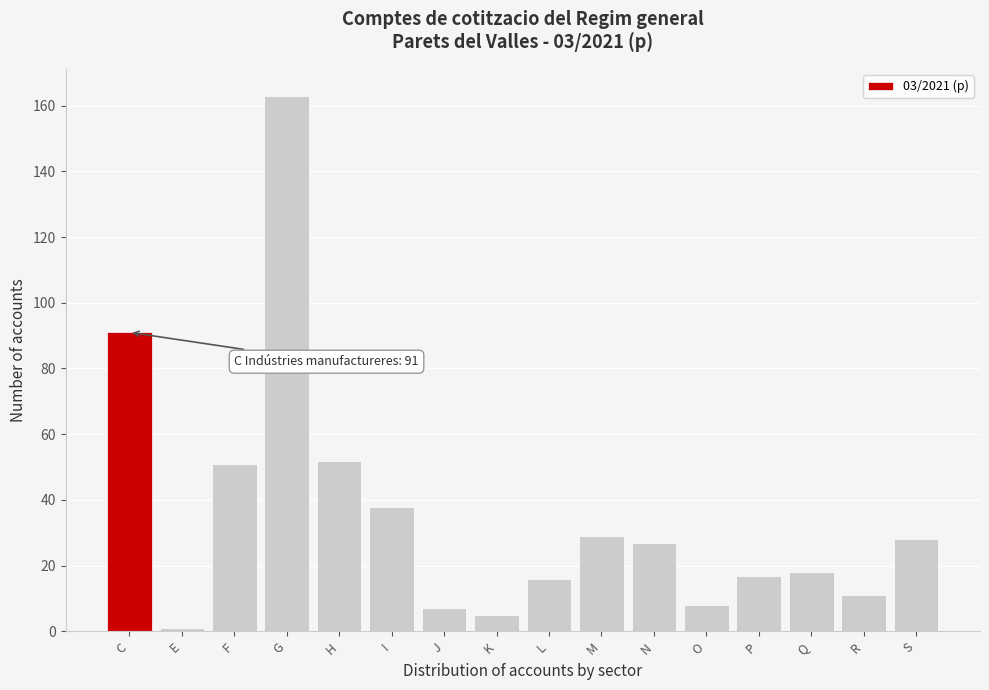

Reading right to left, transcribe all the data shown in this chart.

S=28	R=11	Q=18	P=17	O=8	N=27	M=29	L=16	K=5	J=7	I=38	H=52	G=163	F=51	E=1	C=91